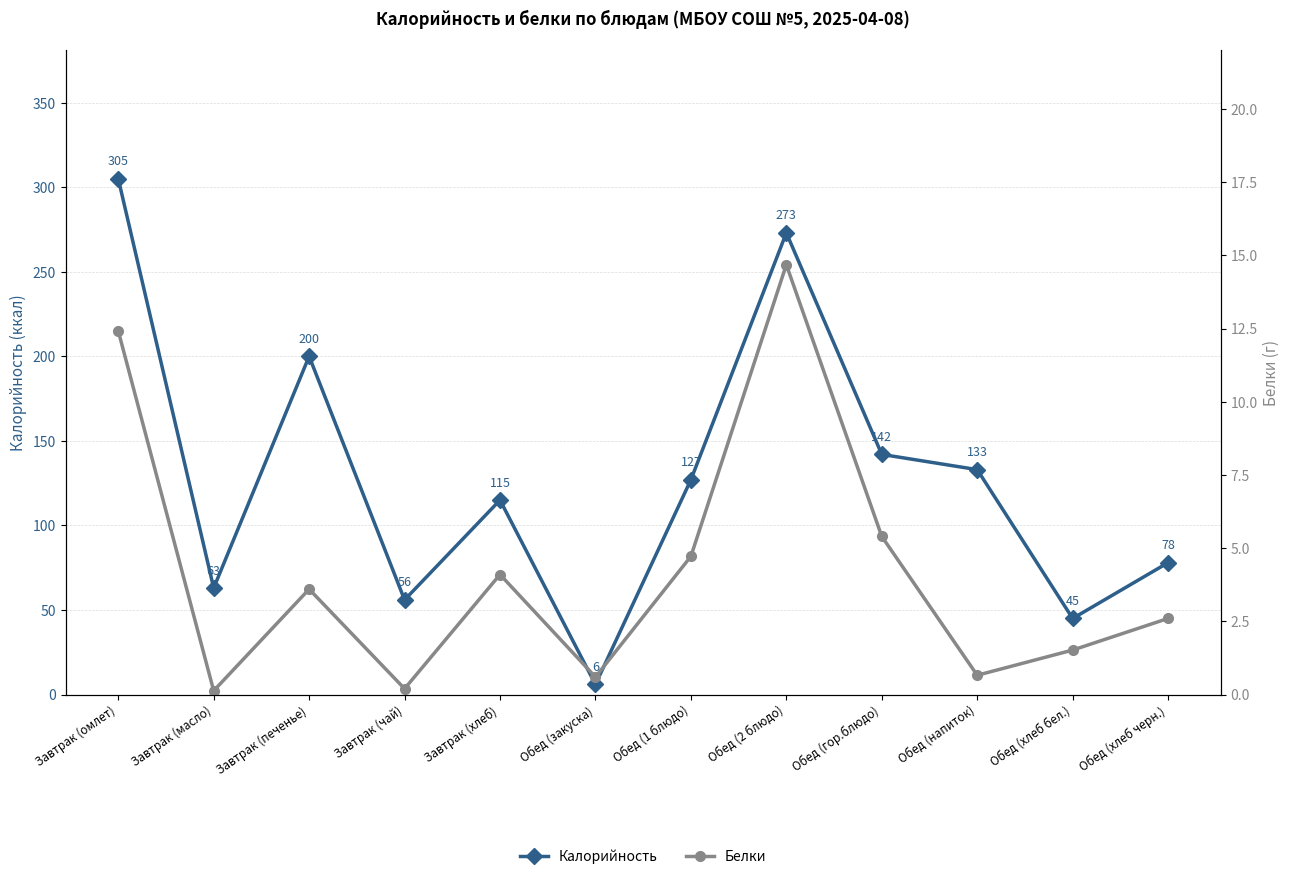

How many lines are shown in the chart?

2